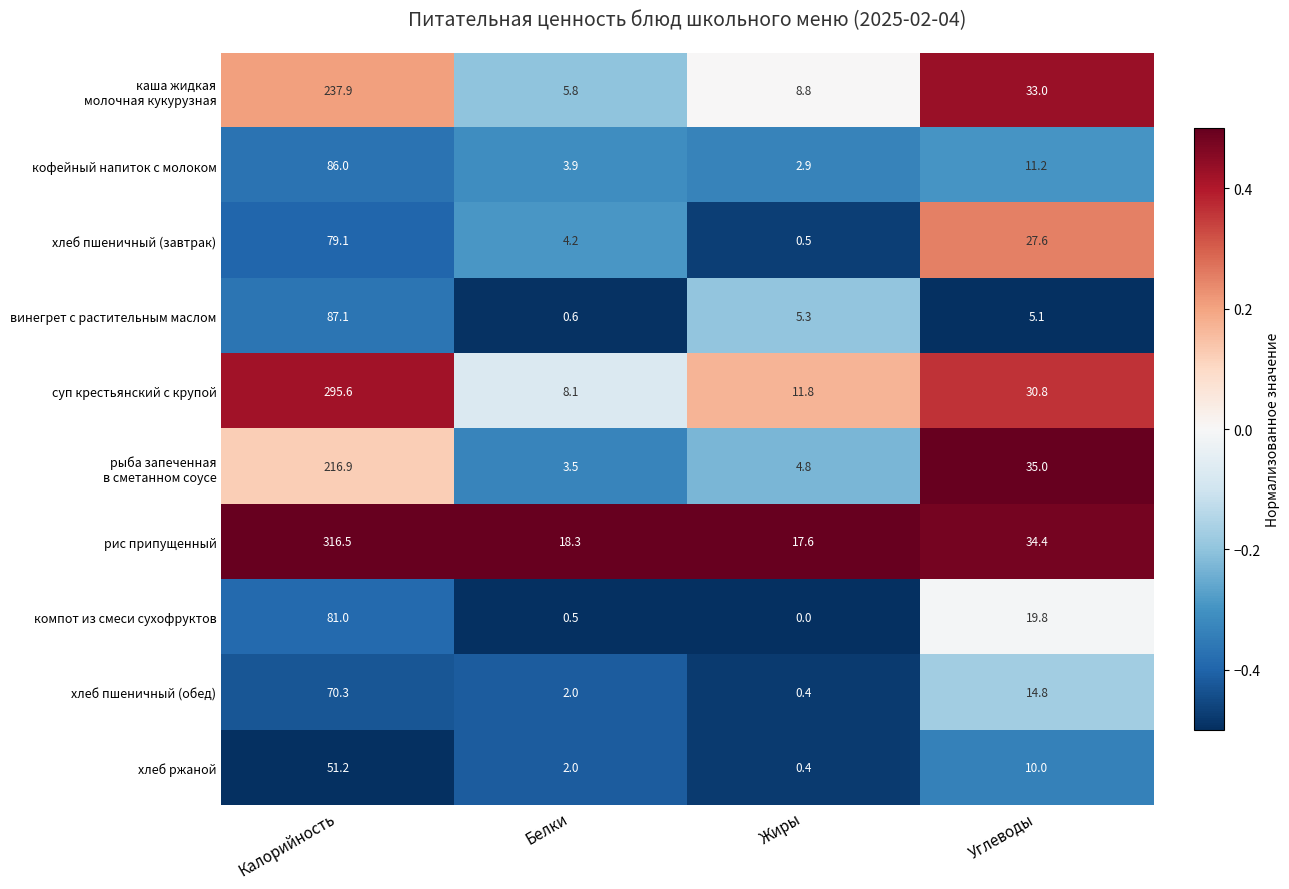

Is the value of хлеб пшеничный (завтрак) at Белки greater than the value of рис припущенный at Жиры?

No